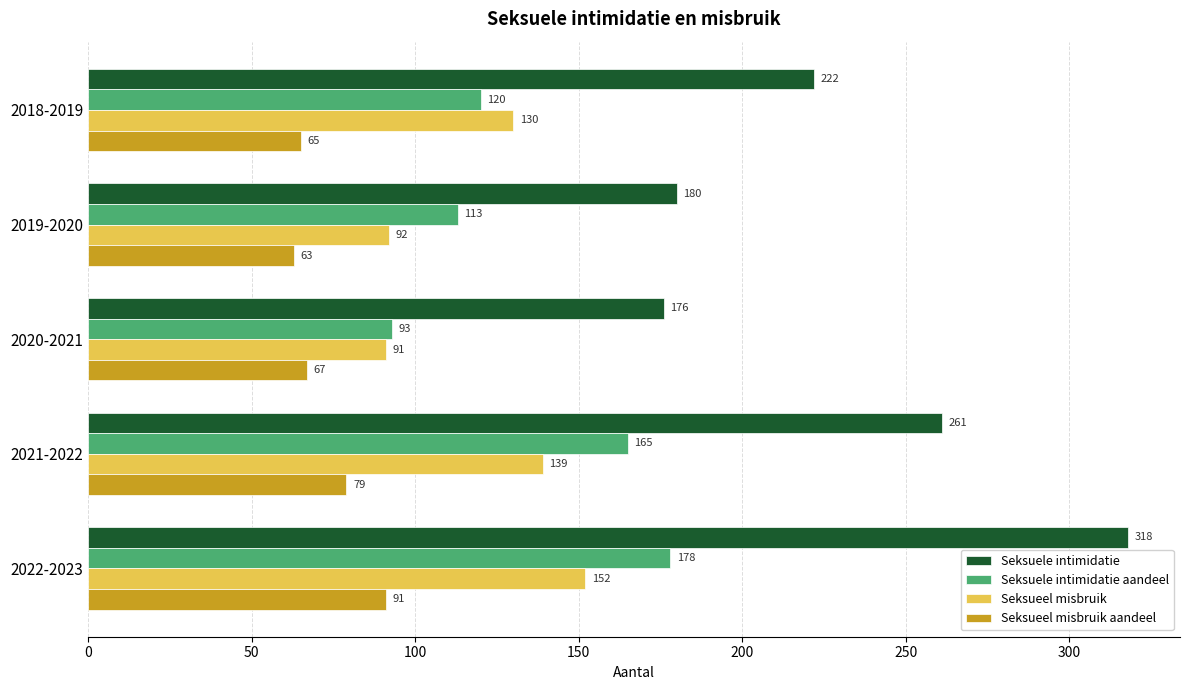

List the labels in order of Seksueel misbruik aandeel value, largest first.

2022-2023, 2021-2022, 2020-2021, 2018-2019, 2019-2020